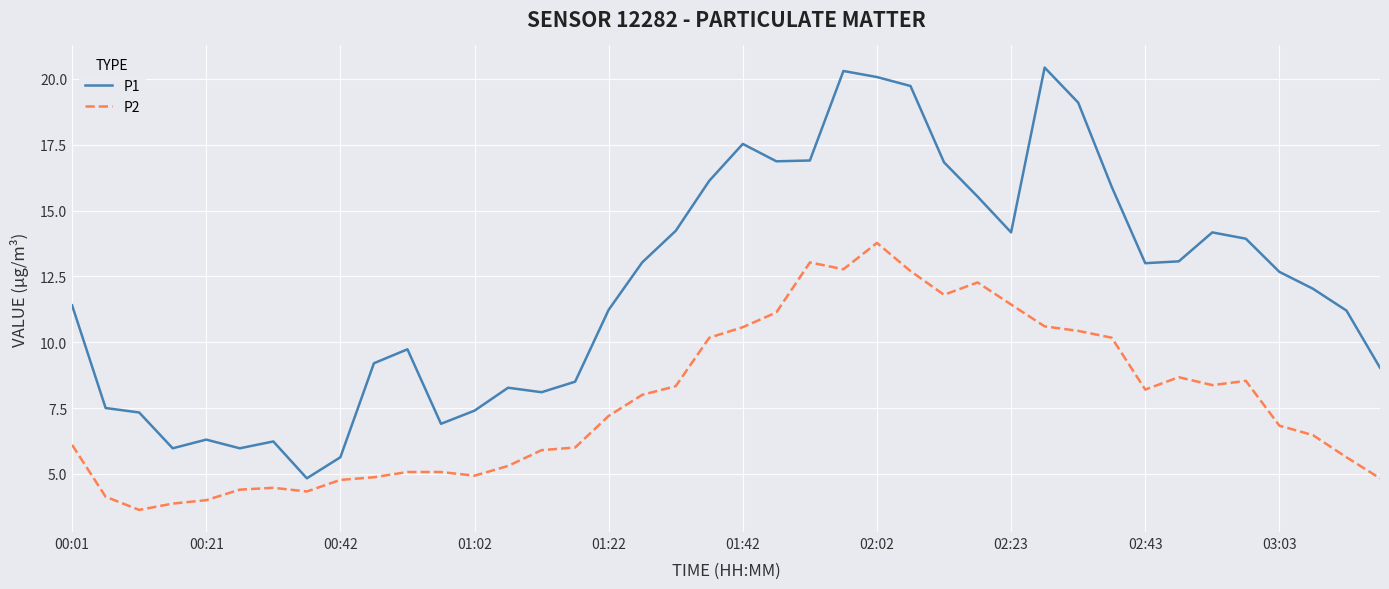

What is the lowest value of the P2 series?

3.6